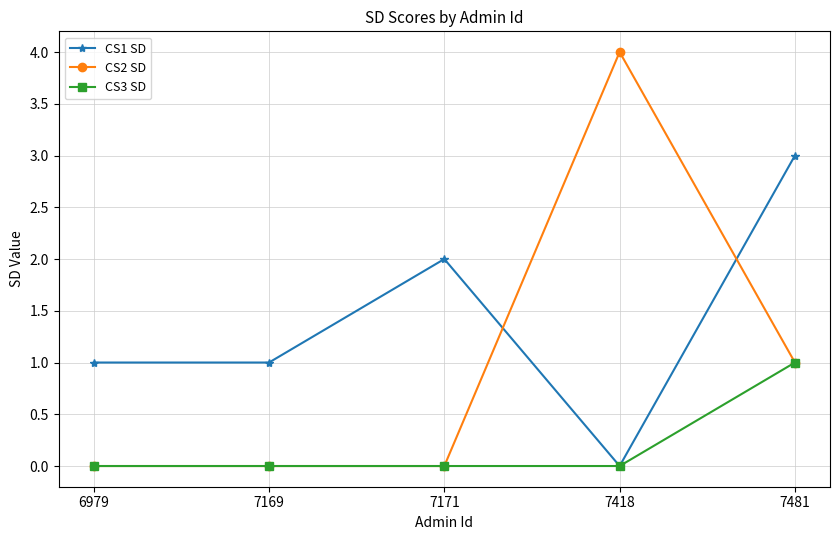

True or false: CS3 SD has more than 2 interior local peaks.

False